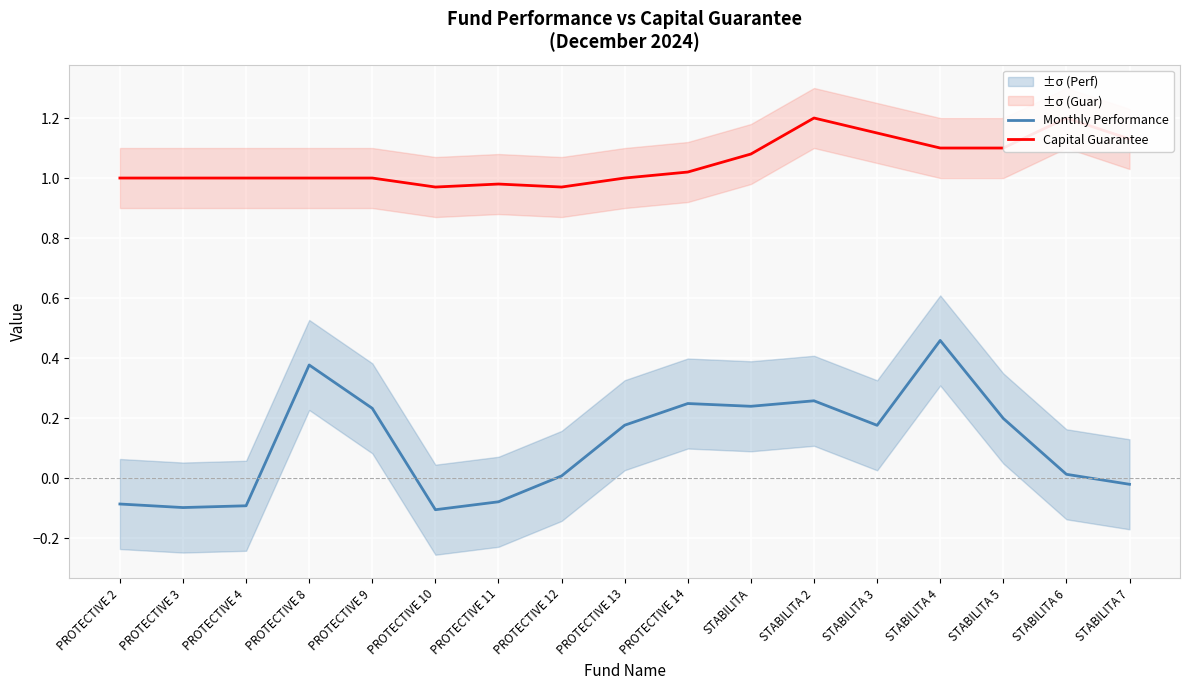

At how many categories does at least one series exceed 0?

17